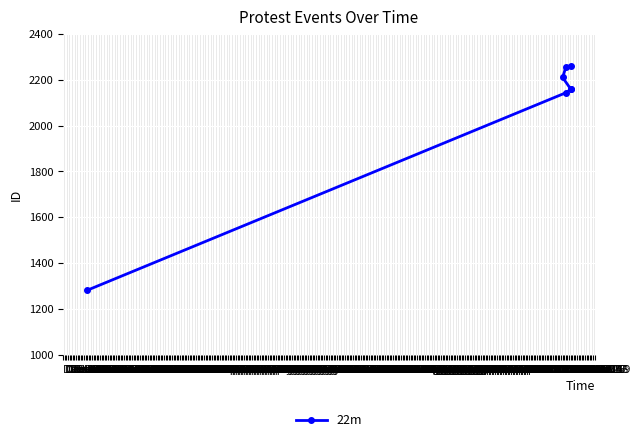

What is the difference between the maximum and minimum values?

979